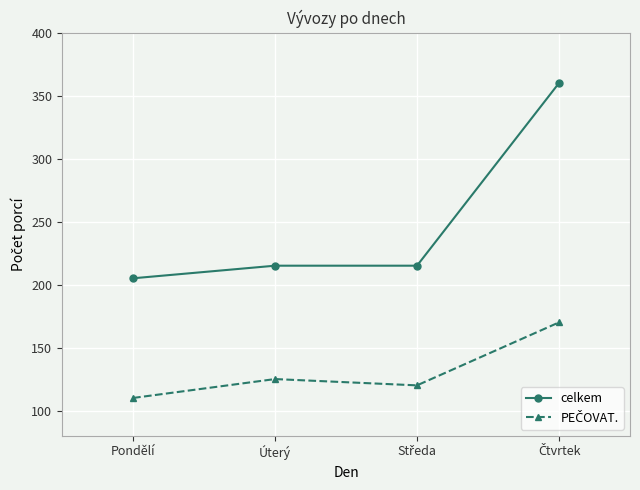

Which category has the lowest value in the celkem series?

Pondělí